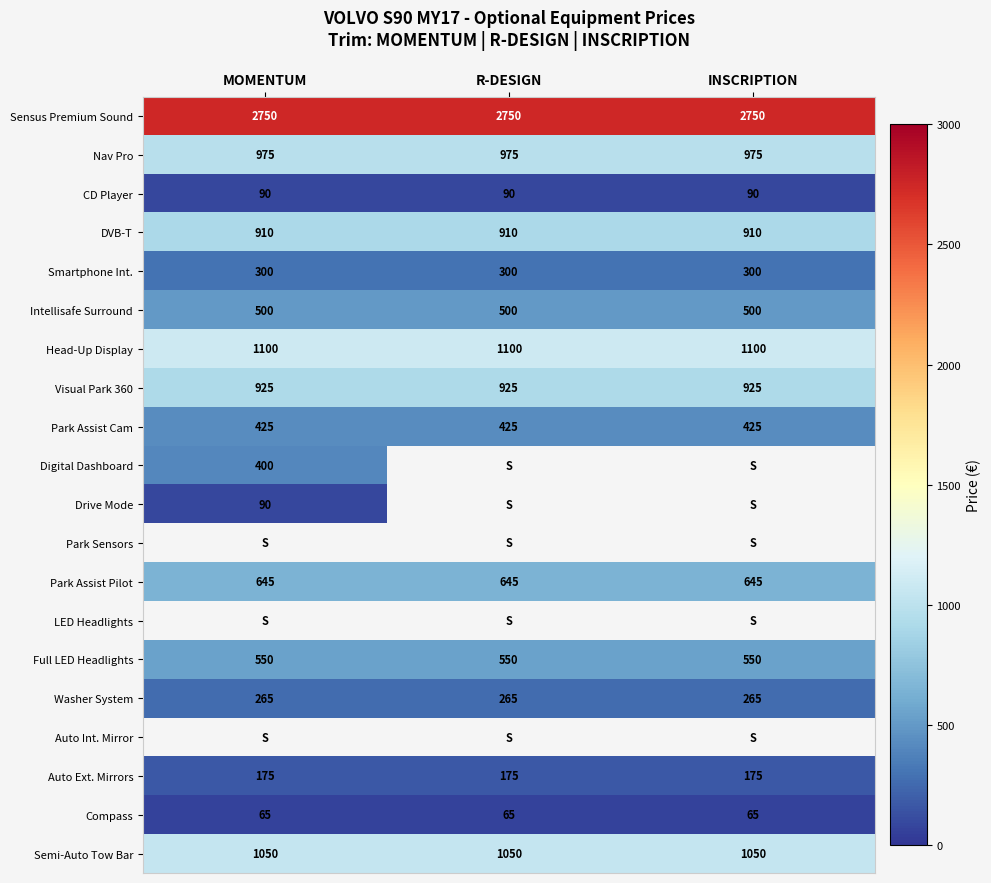

What is the minimum value for Compass?

65